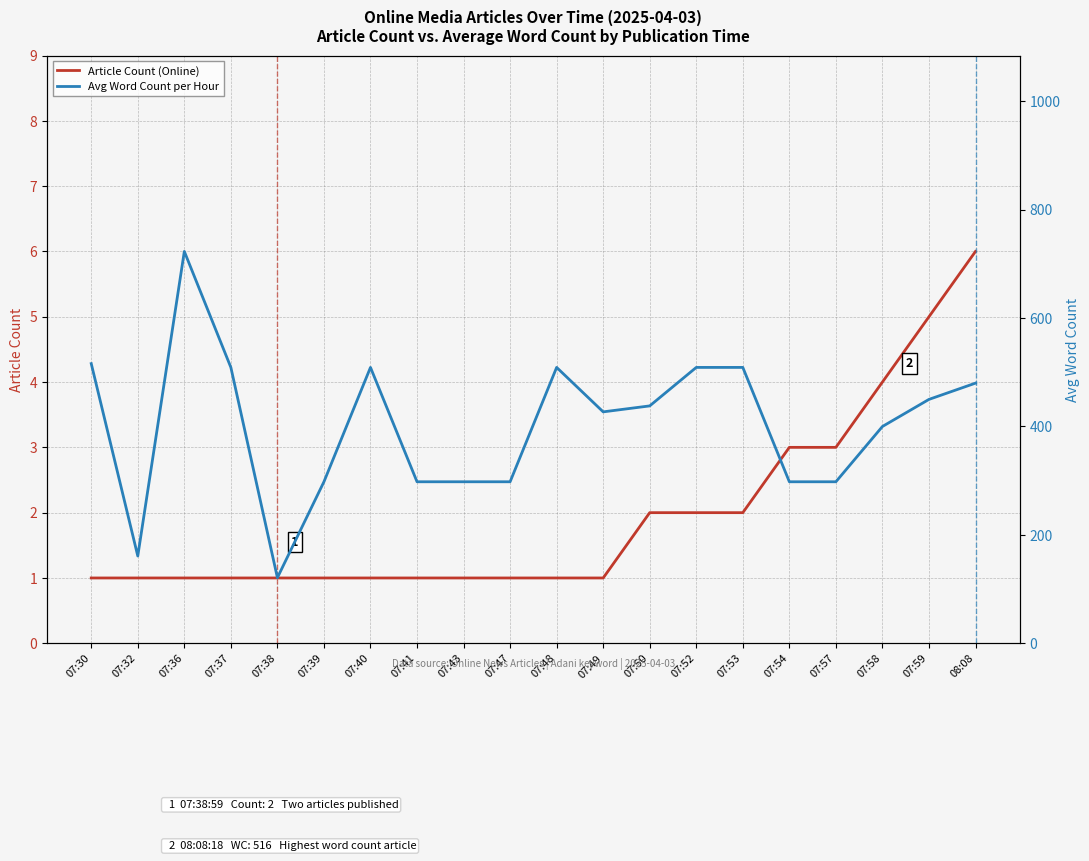

Between 07:57 and 07:40, which is larger?

07:57